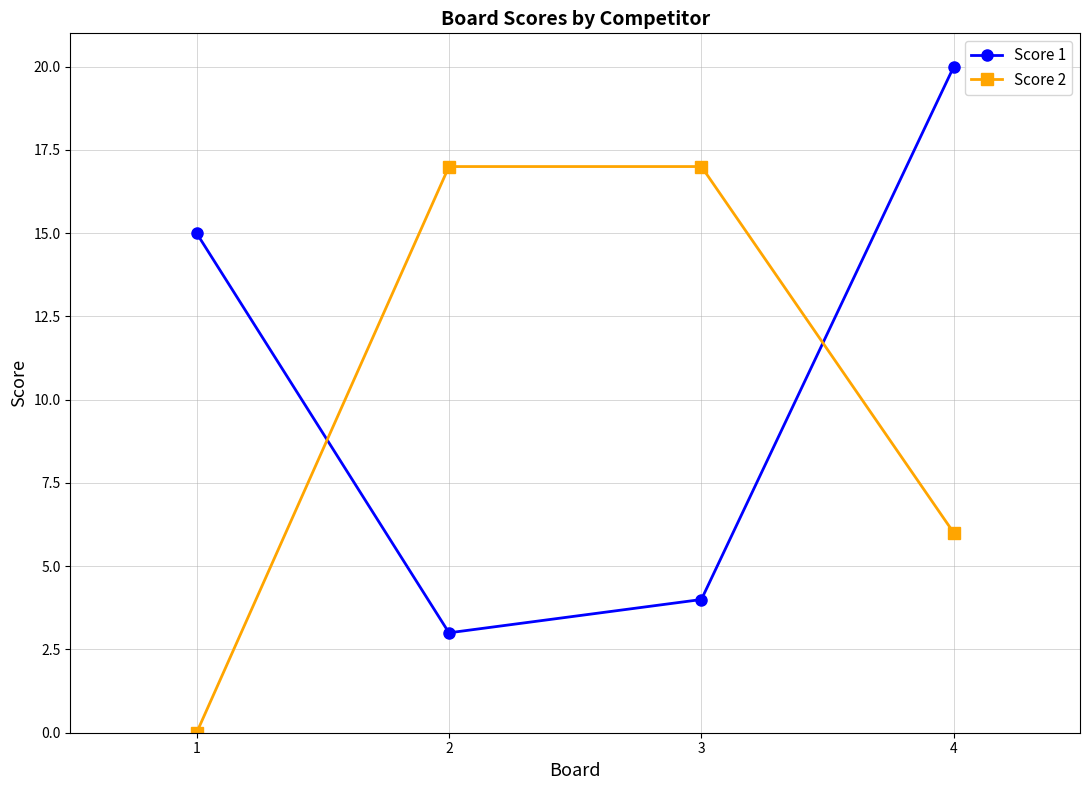

Count the number of categories in the chart.

4